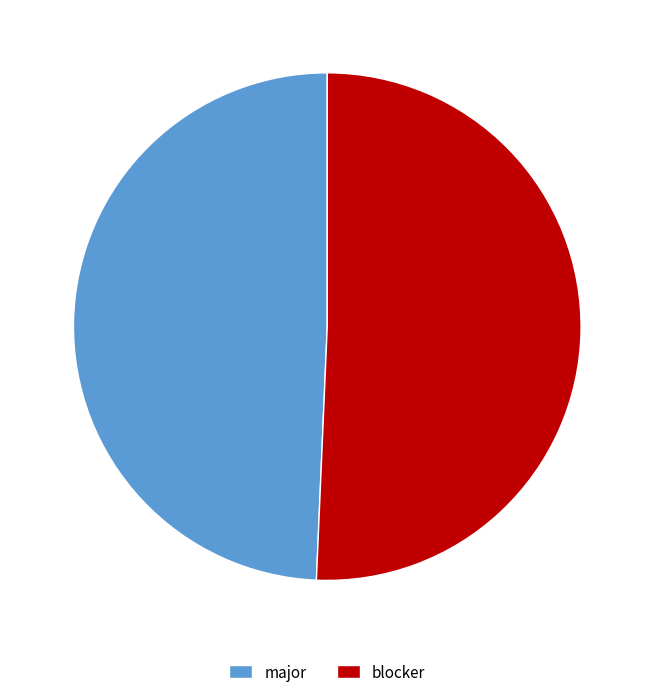

What is the largest slice in the pie chart?

blocker